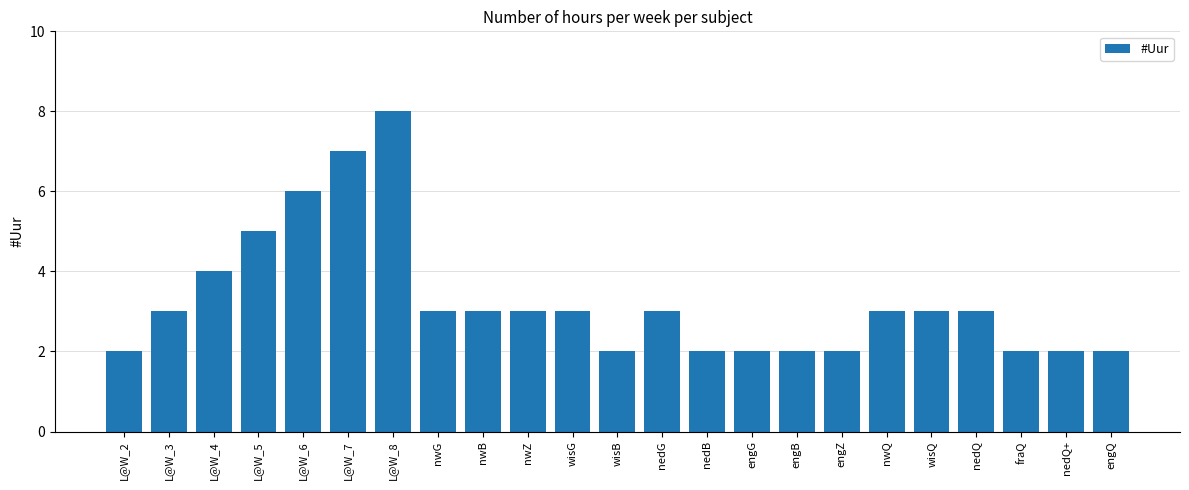

The chart shows a value of 3 at nwQ. True or false?

True